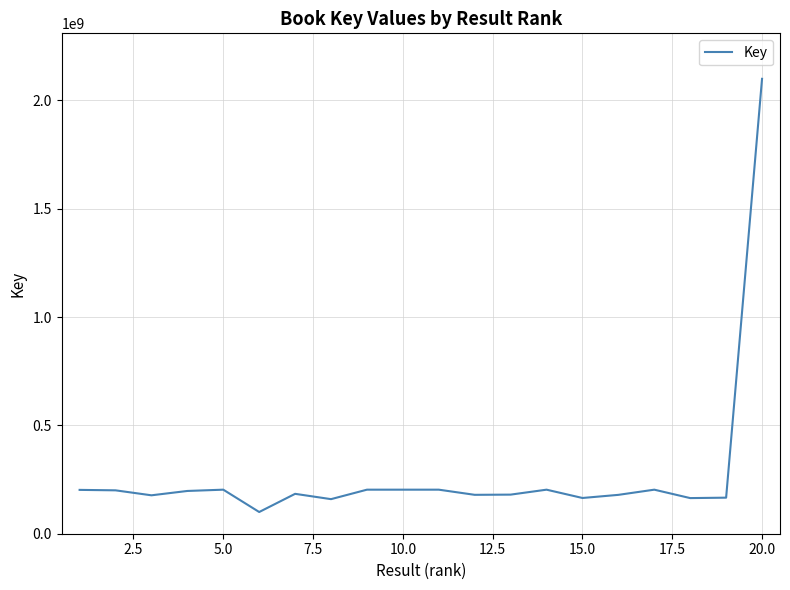

What is the difference between the maximum and minimum values?

1999149462